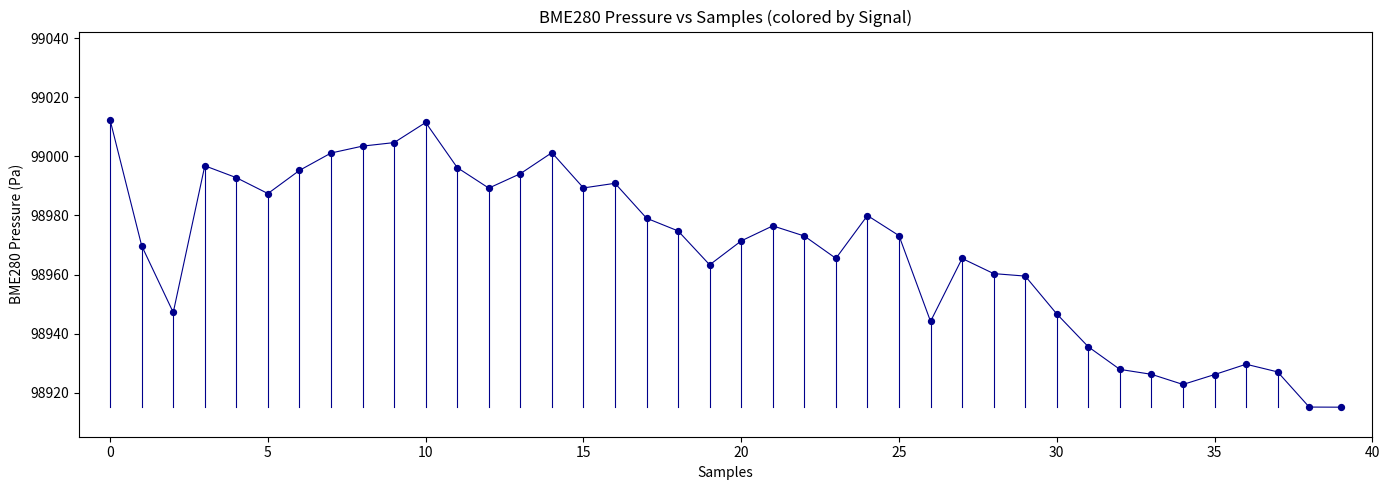

What is the difference between the maximum and minimum values?

97.2